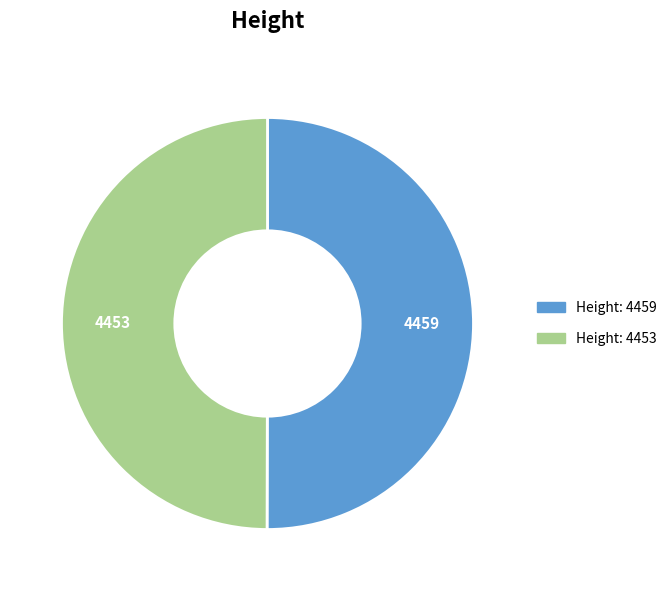

Do Height: 4459 and Height: 4453 together represent more than half of the pie?

Yes